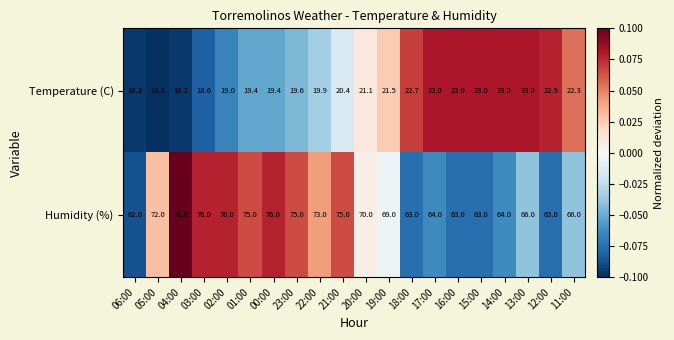

Which series changed the most between 00:00 and 13:00?

Humidity (%)